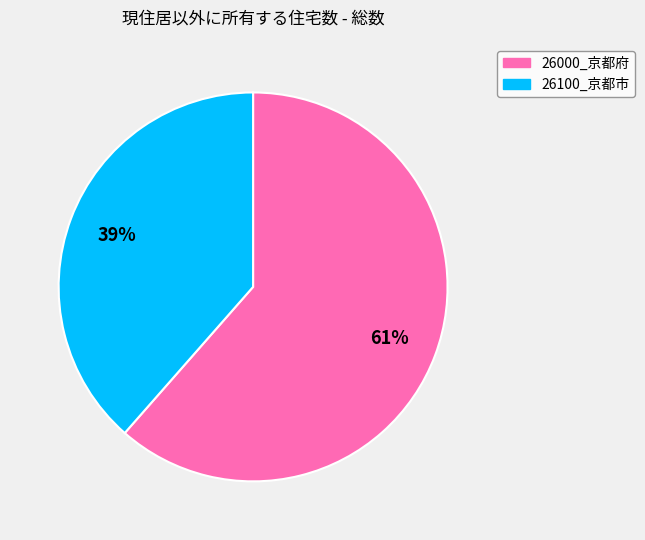

Which category has the biggest portion of the pie?

26000_京都府